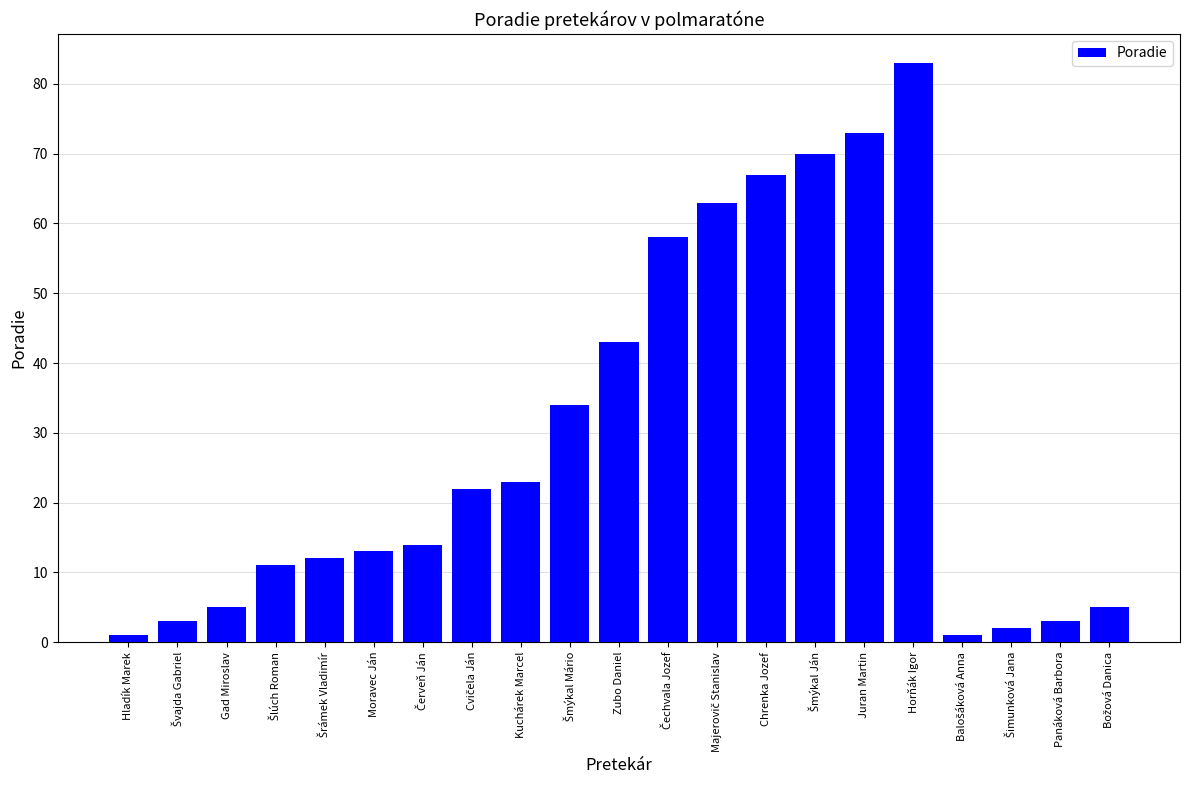

How many data points are less than 14?

10